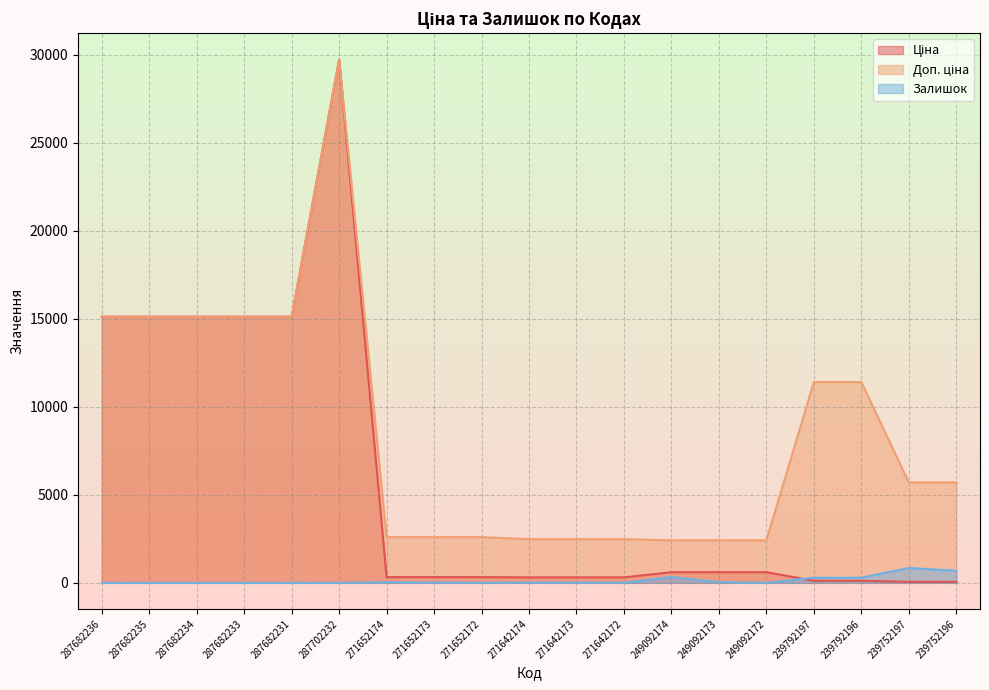

Where is Доп. ціна nearest to the value 16081?

287682236